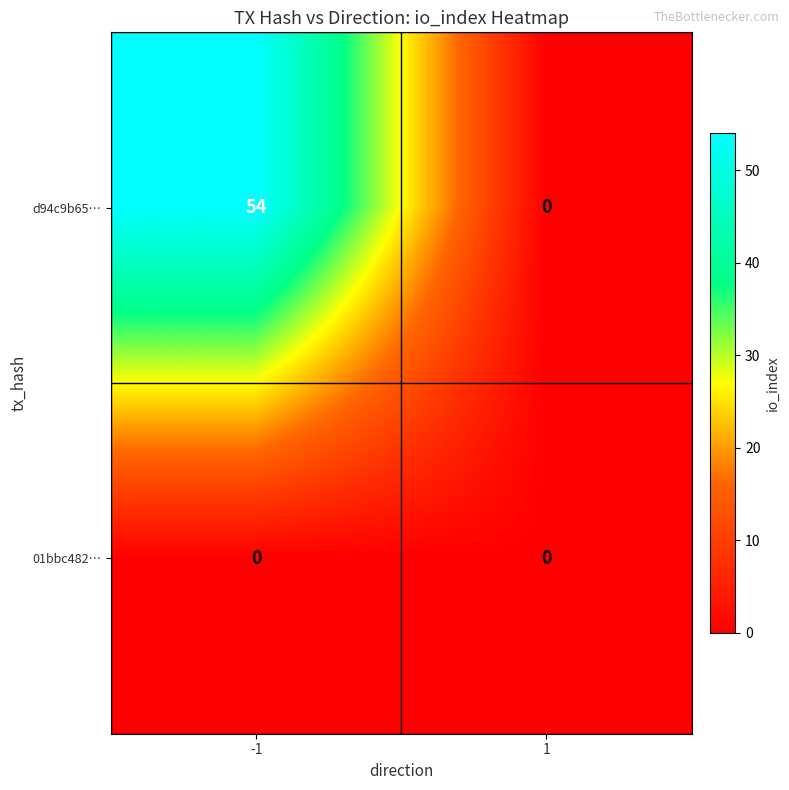

Rank the series by their maximum value, from lowest to highest.

01bbc482…, d94c9b65…